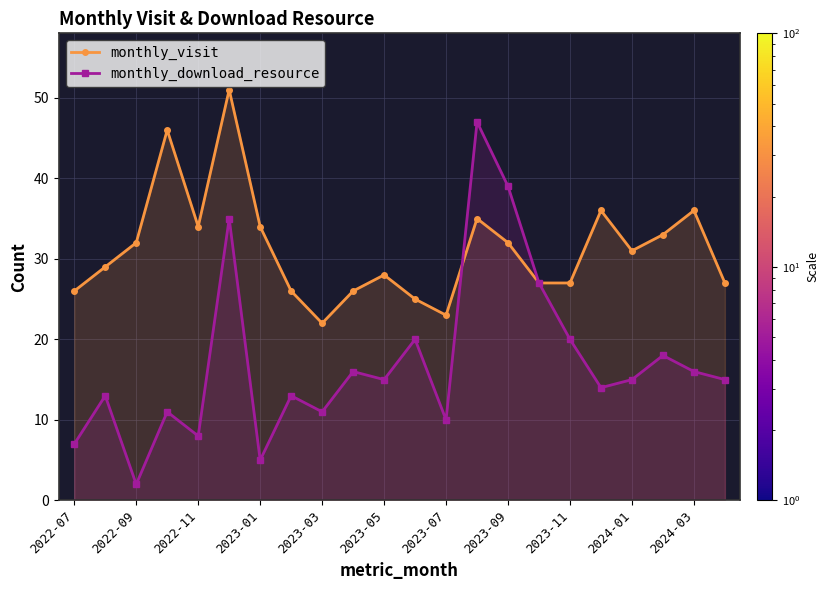

What is the total value across all series at 11?

45